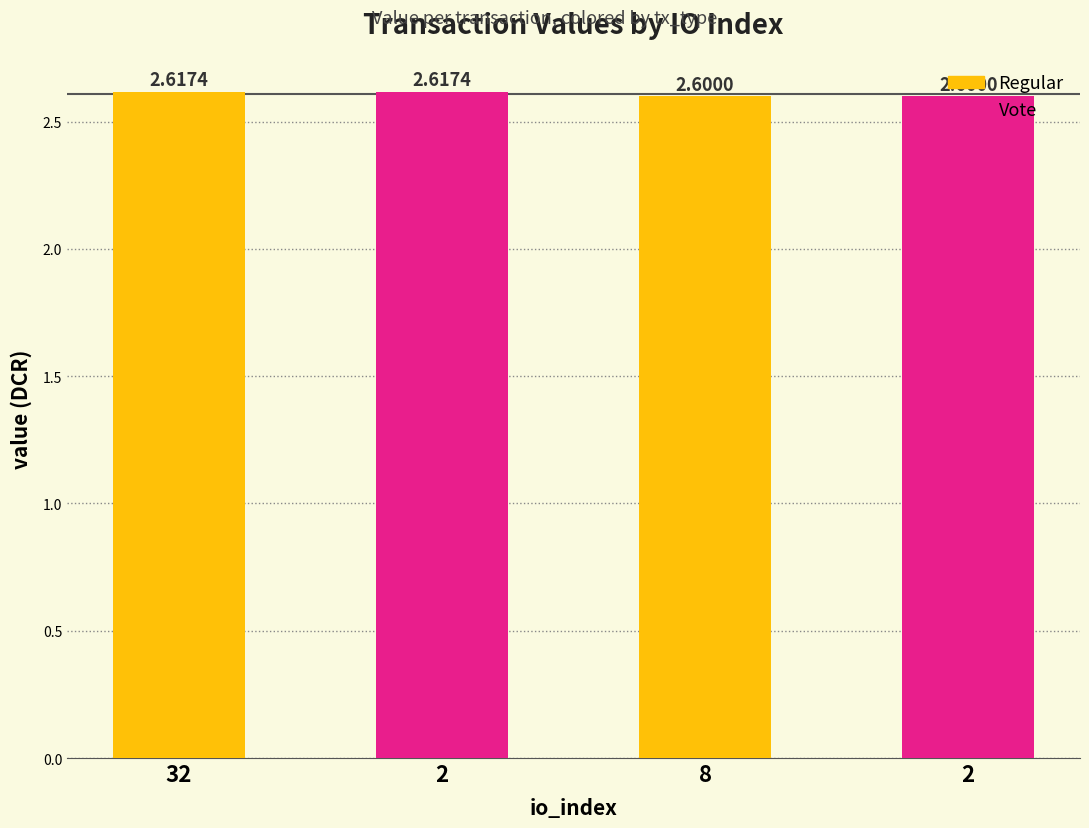

Reading left to right, extract all data points from this chart.

32=2.6	2=2.6	8=2.6	2=2.6